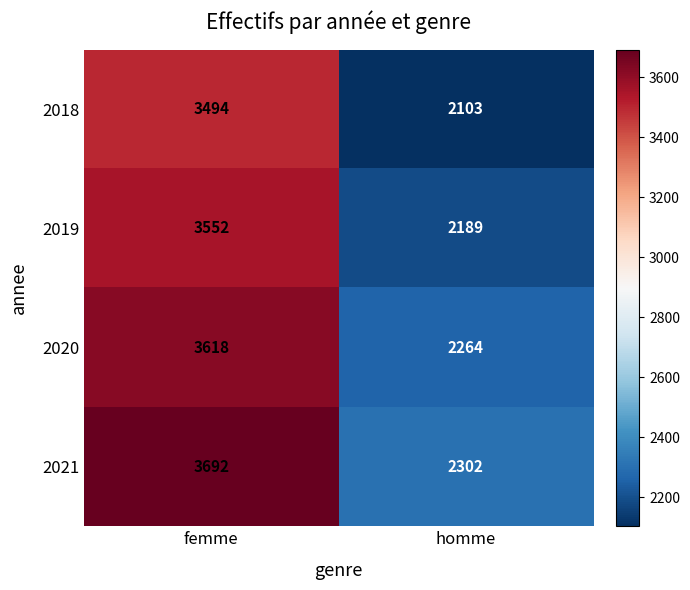

What is the minimum value shown in the chart?

2103